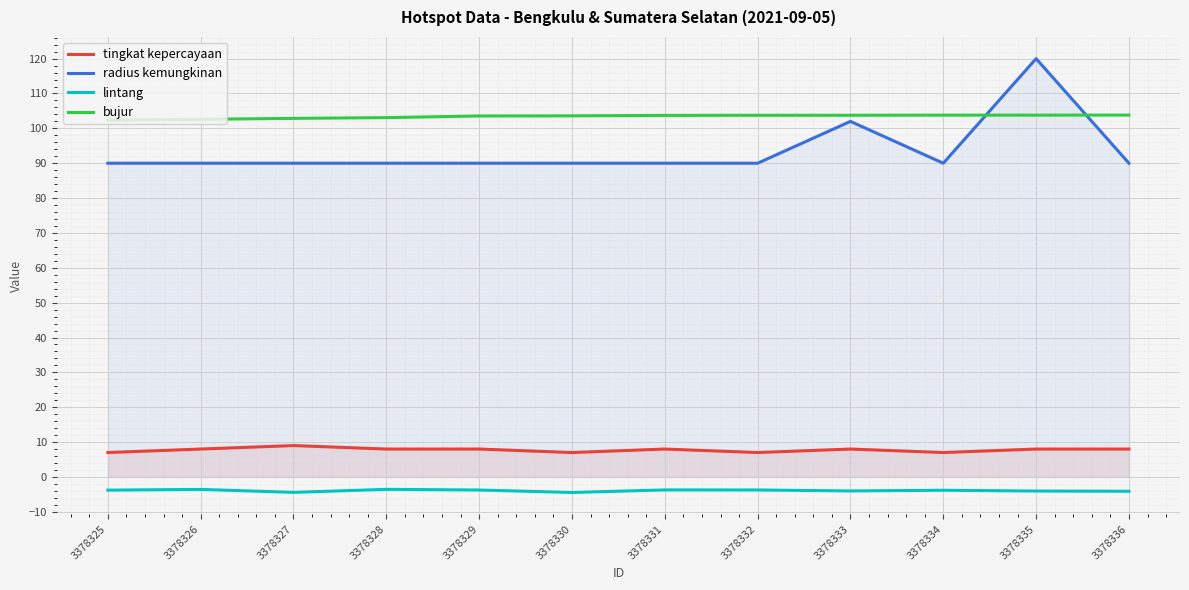

How many values in the bujur series exceed 103?

9